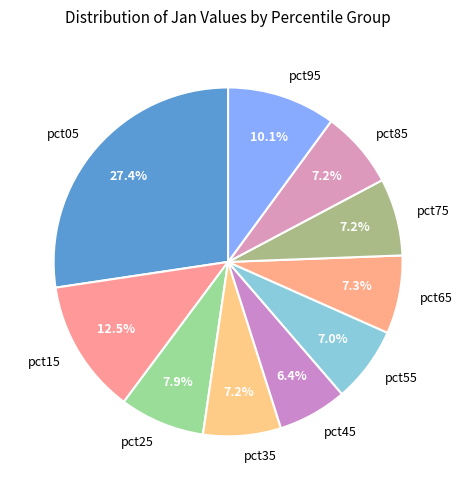

Does pct55 represent more than half of the total?

No